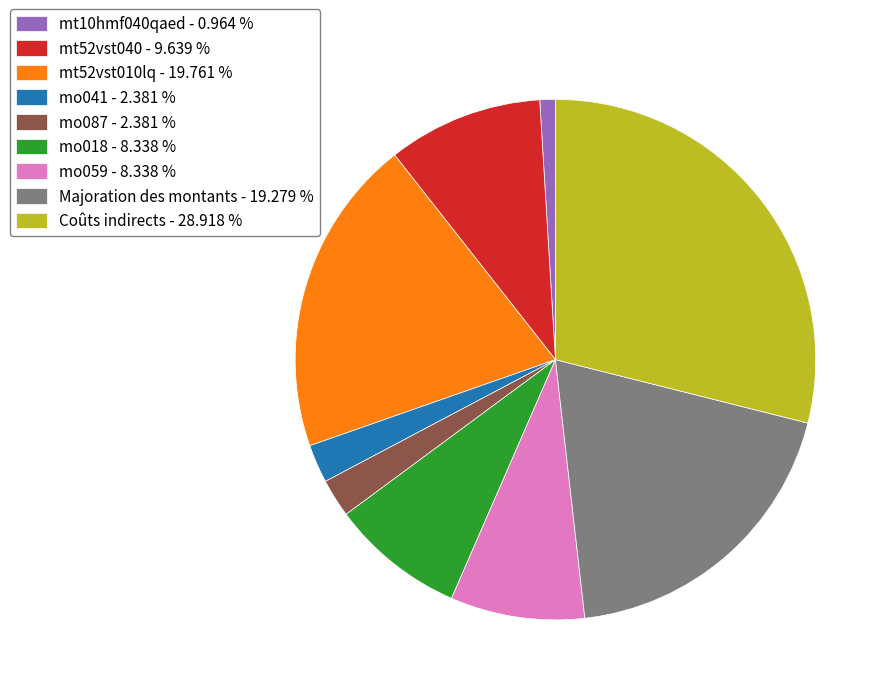

The Coûts indirects slice represents 24% of the pie. True or false?

False